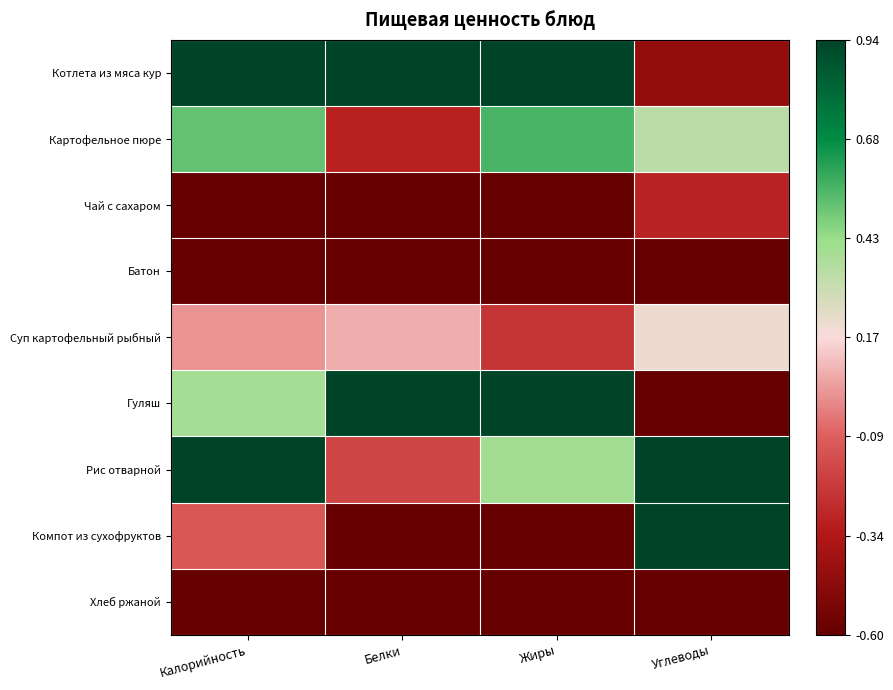

At how many categories does at least one series exceed 1?

4